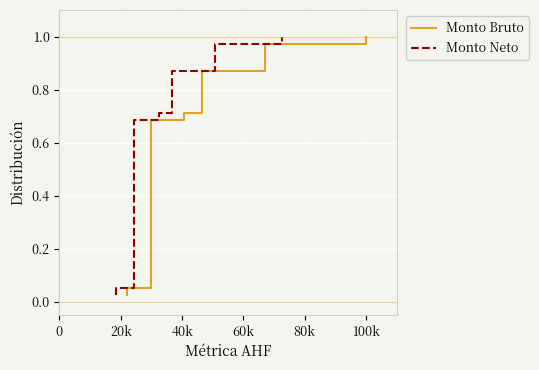

What is the maximum value for Monto Neto?

1.0